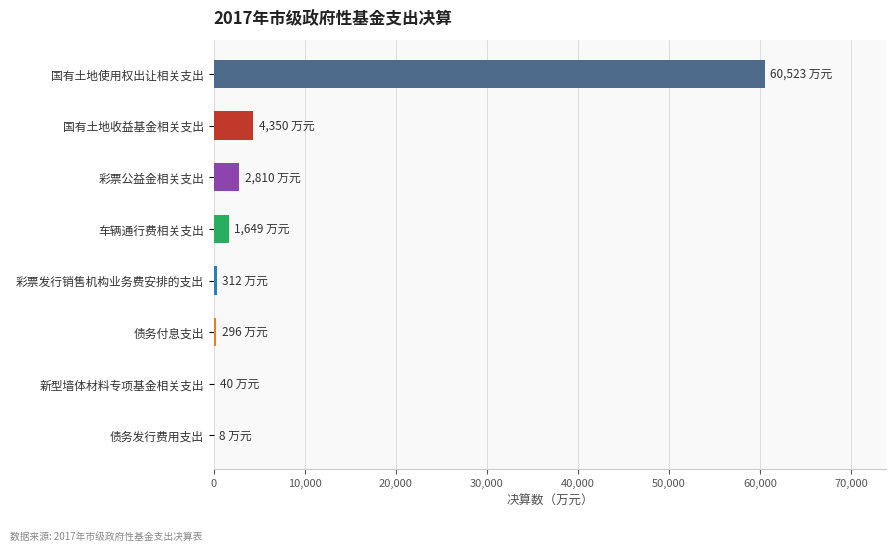

Between 彩票公益金相关支出 and 债务付息支出, which is larger?

彩票公益金相关支出